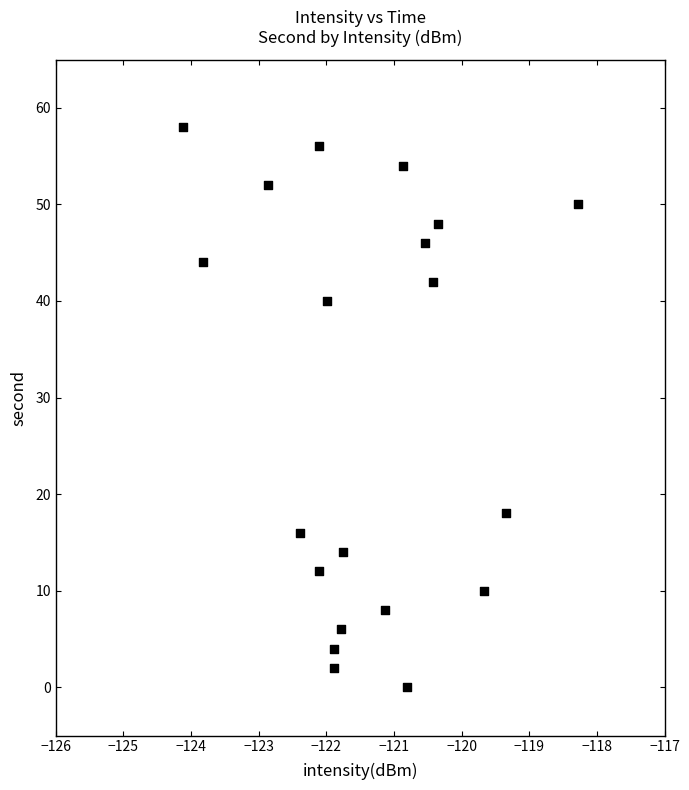

What is the range of Y values (max minus min)?

58